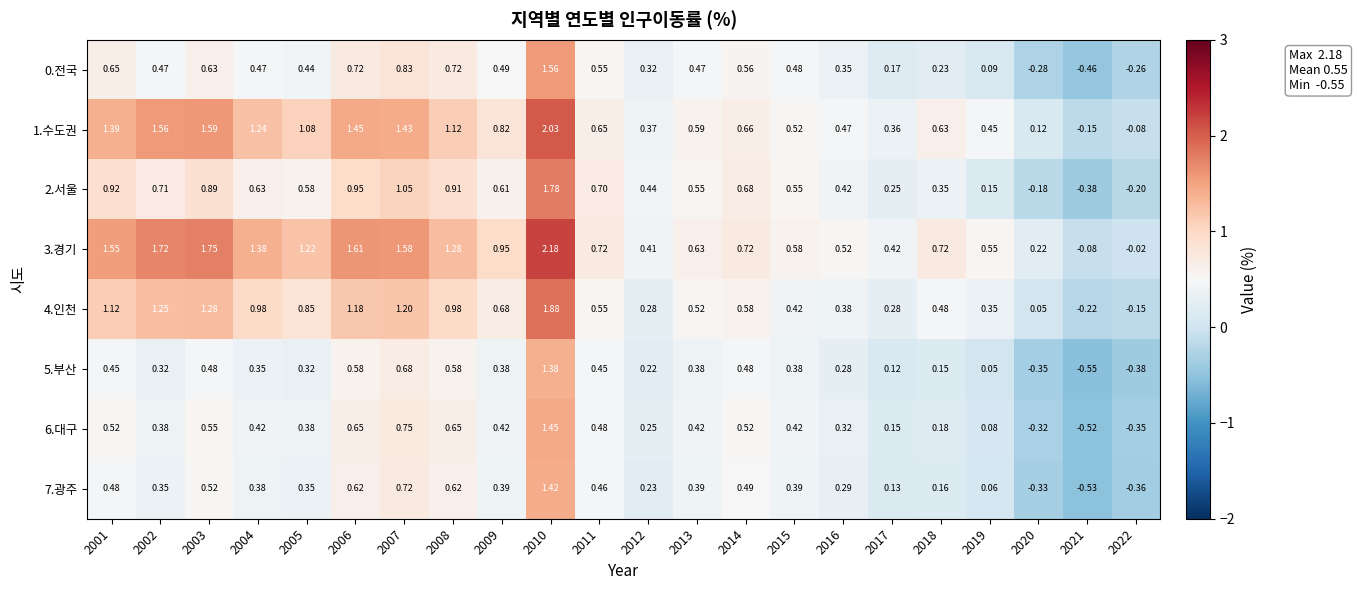

Is the value of 1.수도권 at 2010 greater than the value of 3.경기 at 2015?

Yes